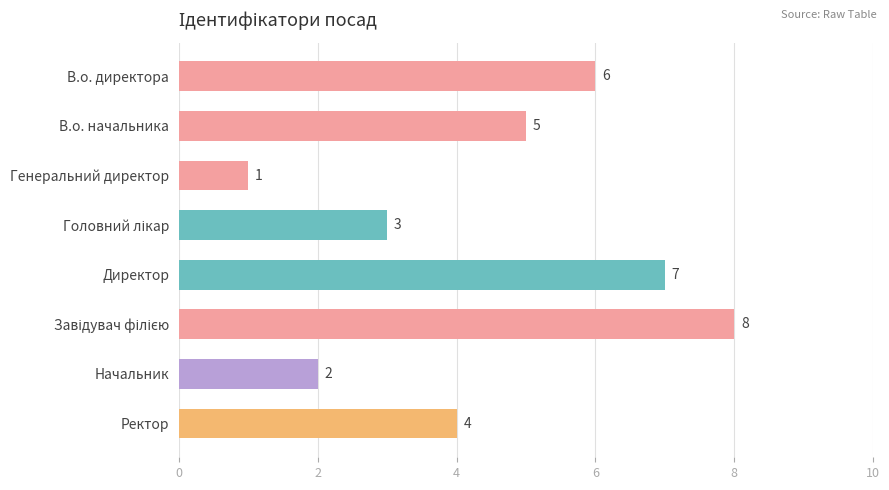

How many values are between 3 and 7?

5